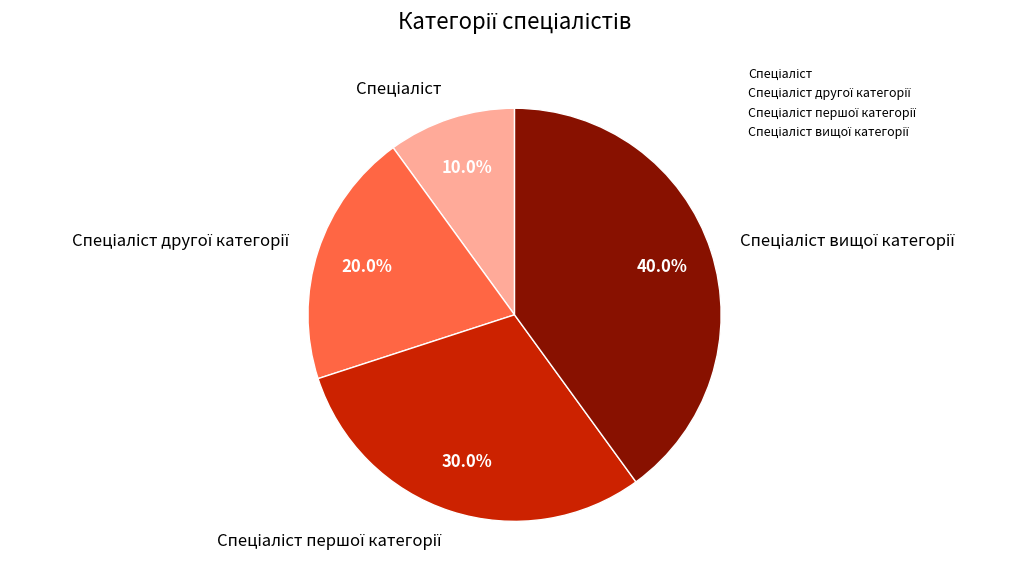

Does any single category account for the majority?

No